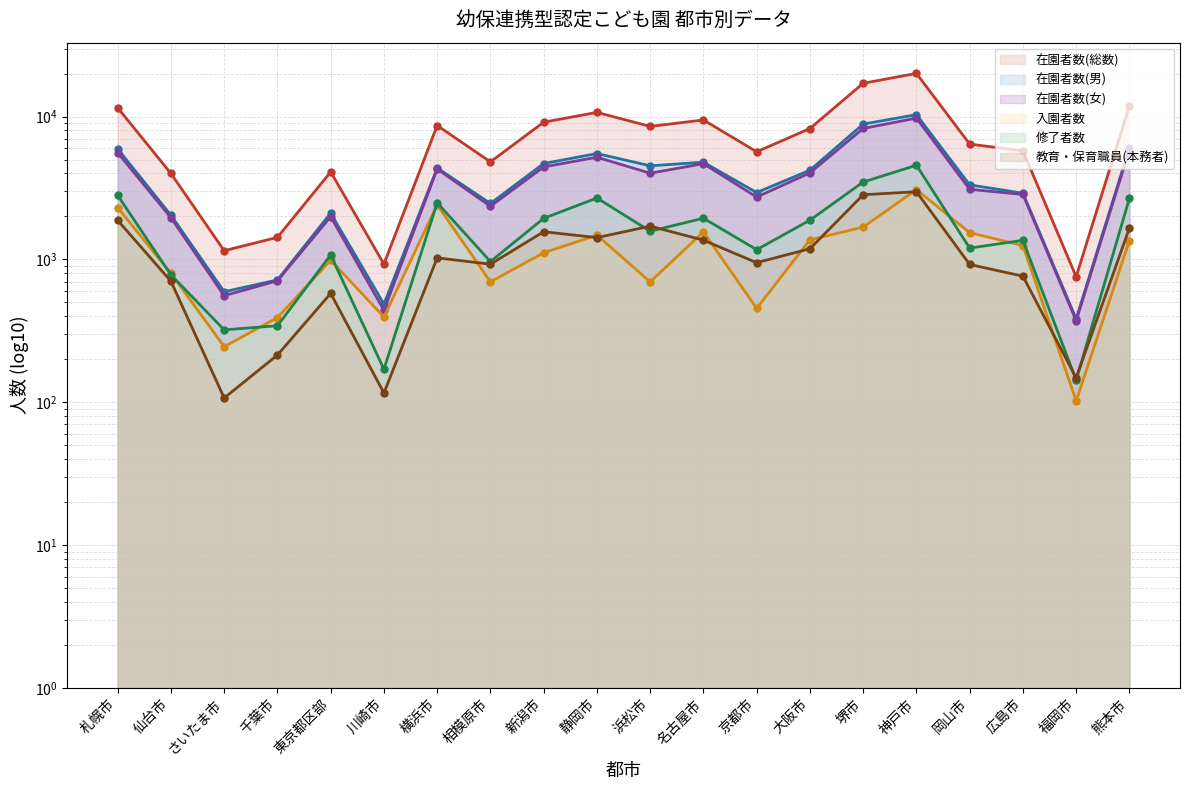

The 在園者数(男) series shows 718 at 千葉市. True or false?

True